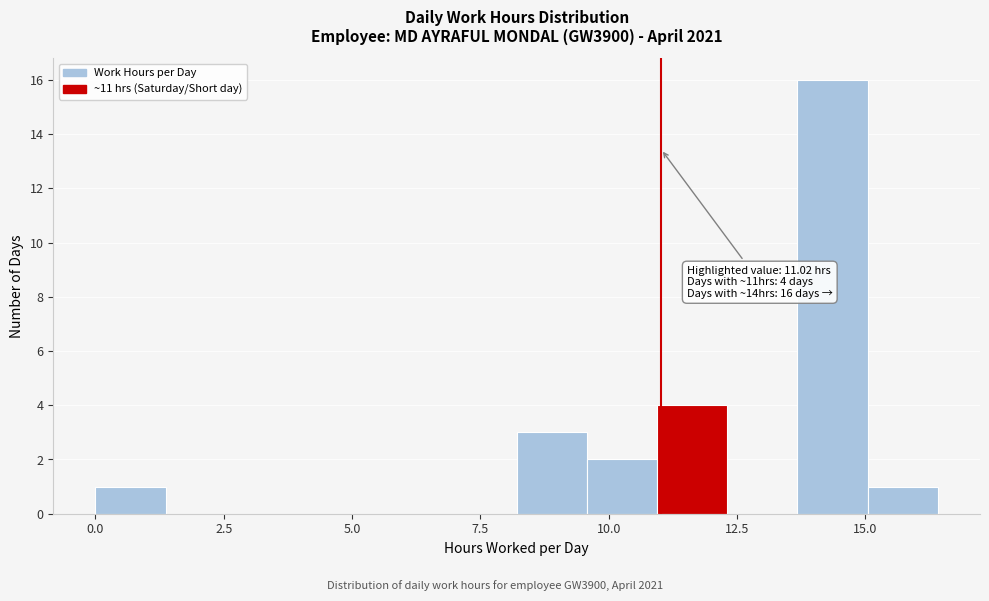

Read against the x-axis, roughly where is the centre of the tallest bar?

14.5